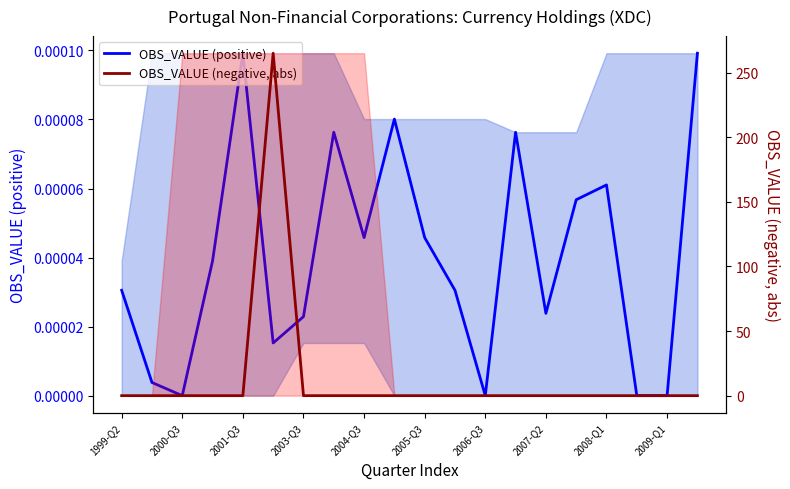

What is the label of the 20th point from the right?

1999-Q2